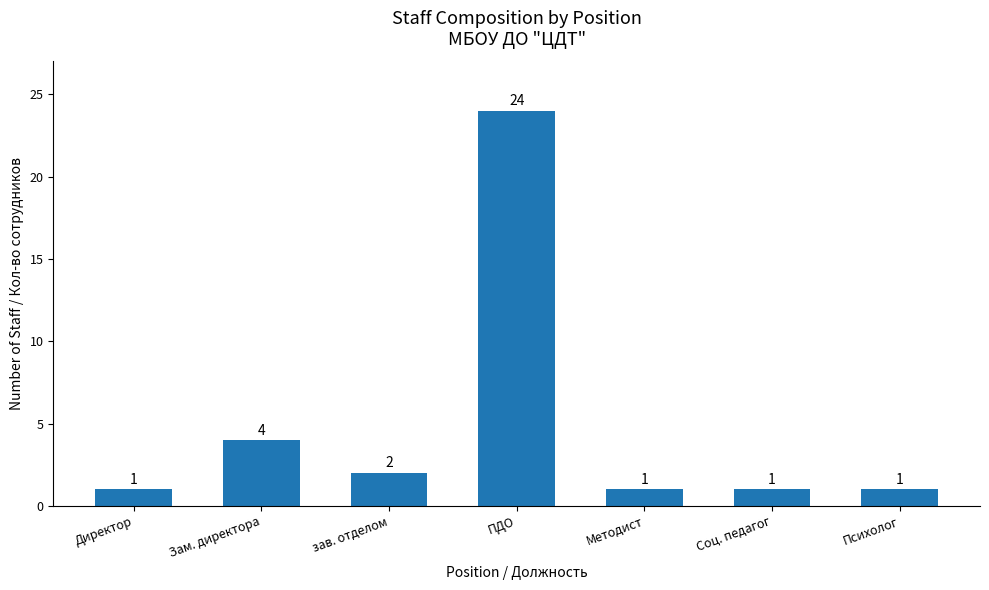

Where is the data nearest to the value 12?

Зам. директора